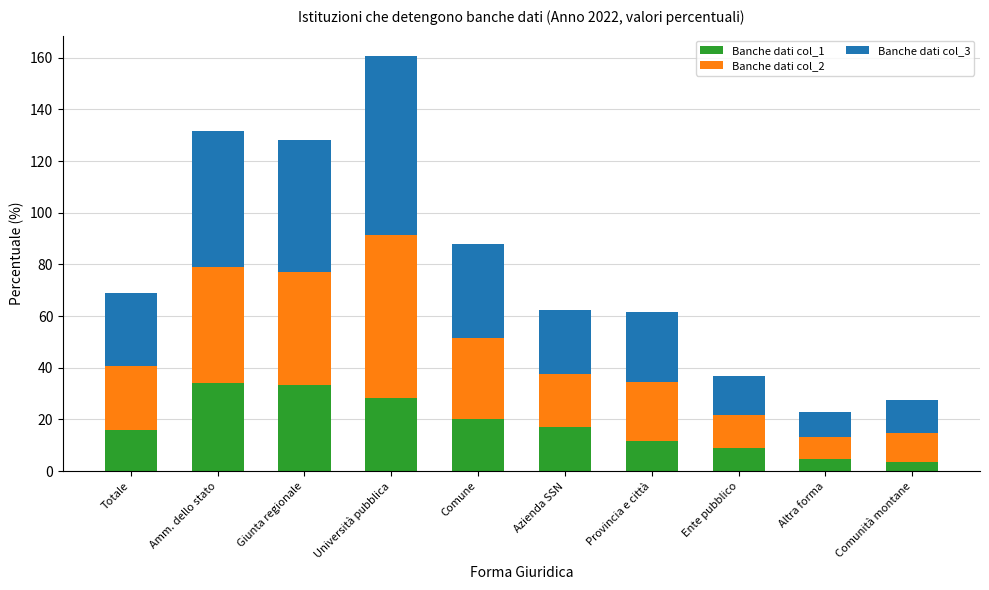

Count the number of categories in the chart.

10